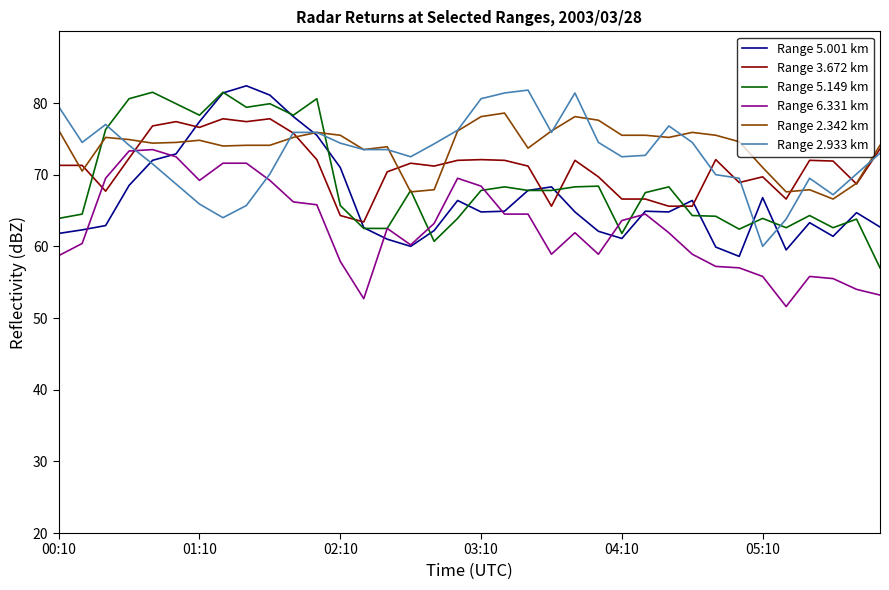

After their last crossing, which series has the higher values: Range 2.933 km or Range 5.149 km?

Range 2.933 km